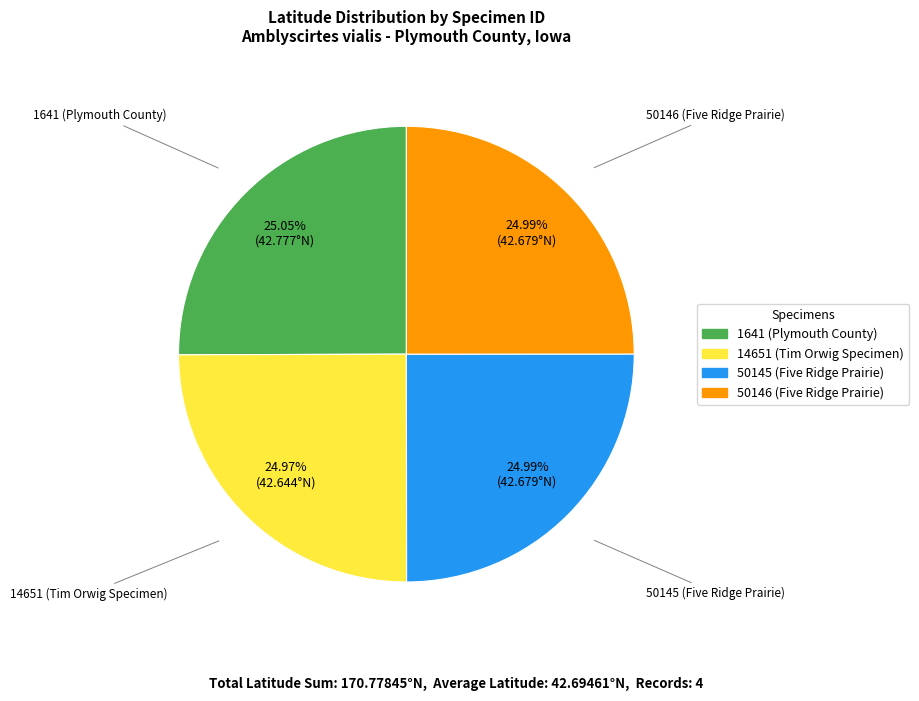

What percentage is the 50145 (Five Ridge Prairie) slice, to the nearest percent?

25%